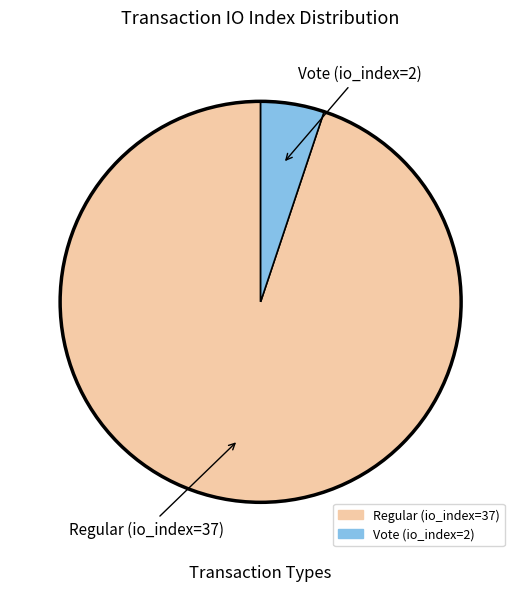

How many segments does this pie chart have?

2